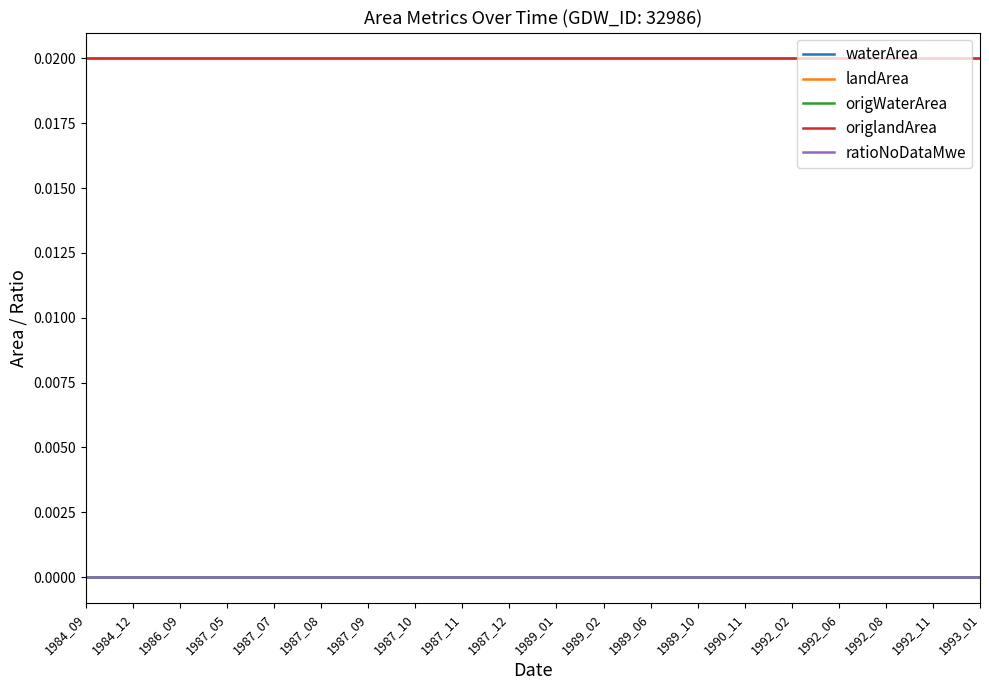

Which series has the largest total across all categories?

landArea